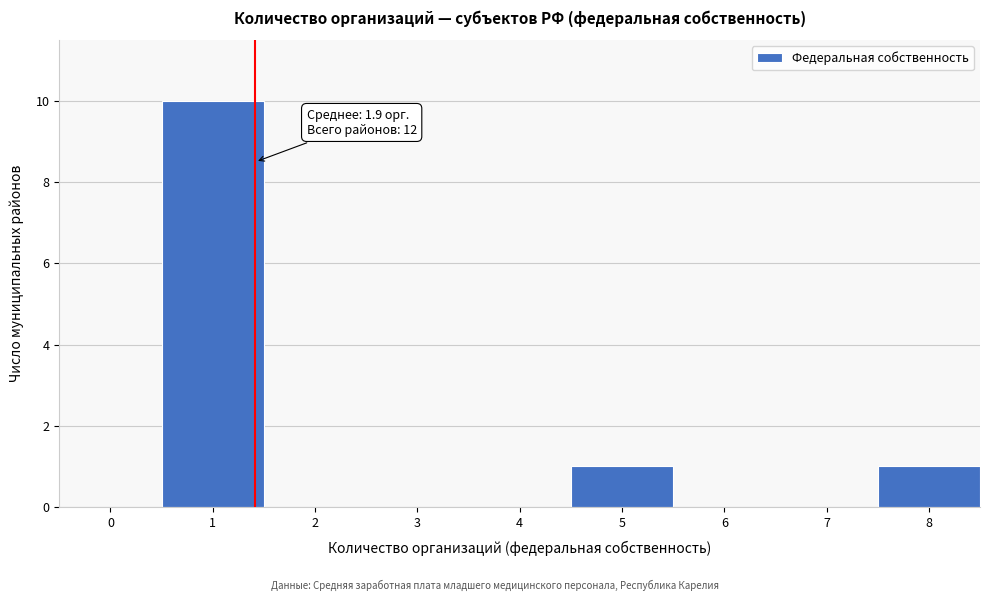

Reading left to right, what are all the values shown in this chart?

0=0	1=10	2=0	3=0	4=0	5=1	6=0	7=0	8=1